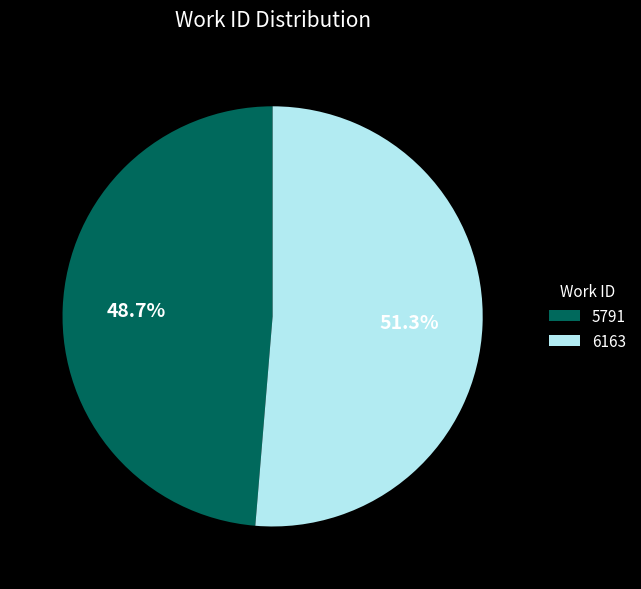

Which has a higher value, 6163 or 5791?

6163